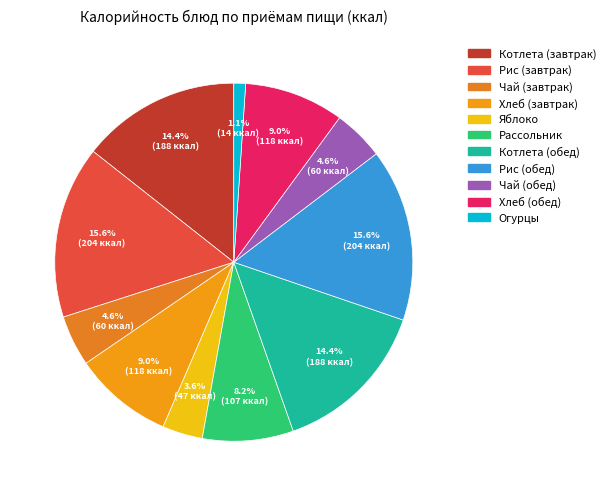

Count the number of slices in the pie.

11